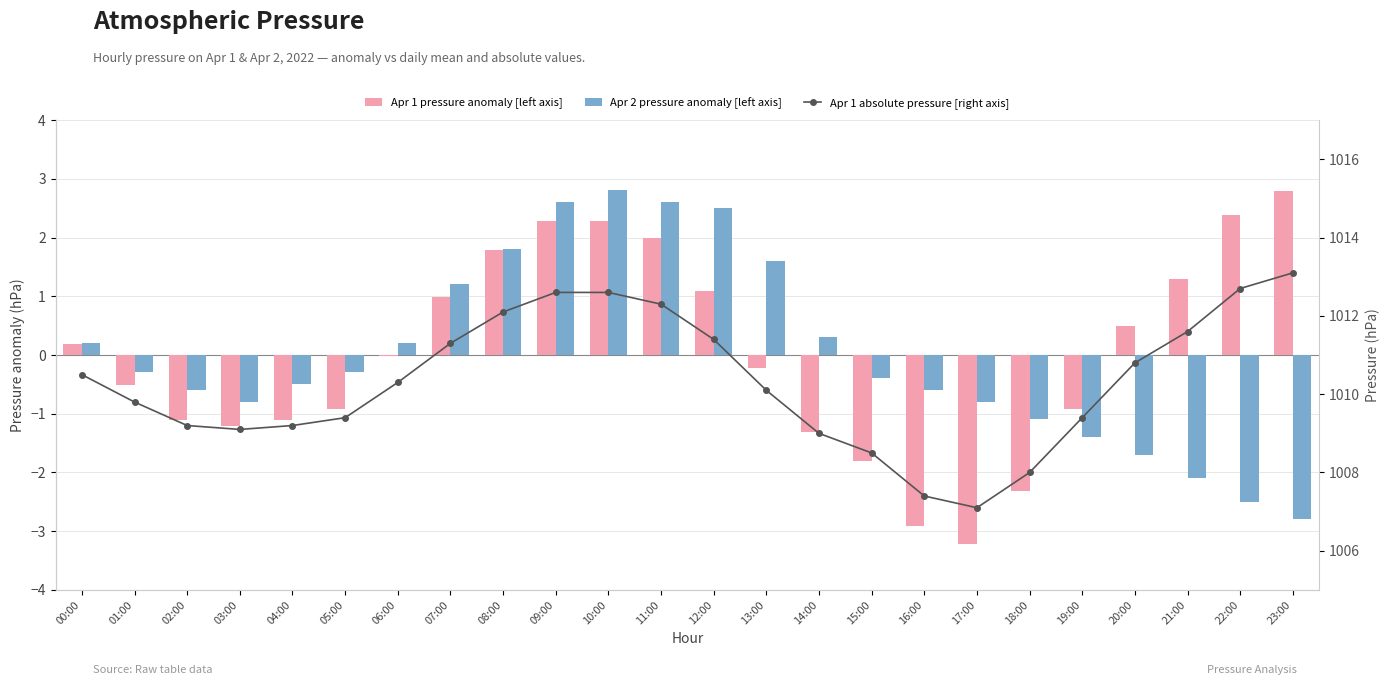

Reading right to left, transcribe all the data shown in this chart.

Apr 1 pressure anomaly [left axis]: 23:00=2.8	22:00=2.4	21:00=1.3	20:00=0.5	19:00=-0.9	18:00=-2.3	17:00=-3.2	16:00=-2.9	15:00=-1.8	14:00=-1.3	13:00=-0.2	12:00=1.1	11:00=2.0	10:00=2.3	09:00=2.3	08:00=1.8	07:00=1.0	06:00=-0.0	05:00=-0.9	04:00=-1.1	03:00=-1.2	02:00=-1.1	01:00=-0.5	00:00=0.2
Apr 2 pressure anomaly [left axis]: 23:00=-2.8	22:00=-2.5	21:00=-2.1	20:00=-1.7	19:00=-1.4	18:00=-1.1	17:00=-0.8	16:00=-0.6	15:00=-0.4	14:00=0.3	13:00=1.6	12:00=2.5	11:00=2.6	10:00=2.8	09:00=2.6	08:00=1.8	07:00=1.2	06:00=0.2	05:00=-0.3	04:00=-0.5	03:00=-0.8	02:00=-0.6	01:00=-0.3	00:00=0.2
Apr 1 absolute pressure [right axis]: 23:00=1013.1	22:00=1012.7	21:00=1011.6	20:00=1010.8	19:00=1009.4	18:00=1008.0	17:00=1007.1	16:00=1007.4	15:00=1008.5	14:00=1009.0	13:00=1010.1	12:00=1011.4	11:00=1012.3	10:00=1012.6	09:00=1012.6	08:00=1012.1	07:00=1011.3	06:00=1010.3	05:00=1009.4	04:00=1009.2	03:00=1009.1	02:00=1009.2	01:00=1009.8	00:00=1010.5